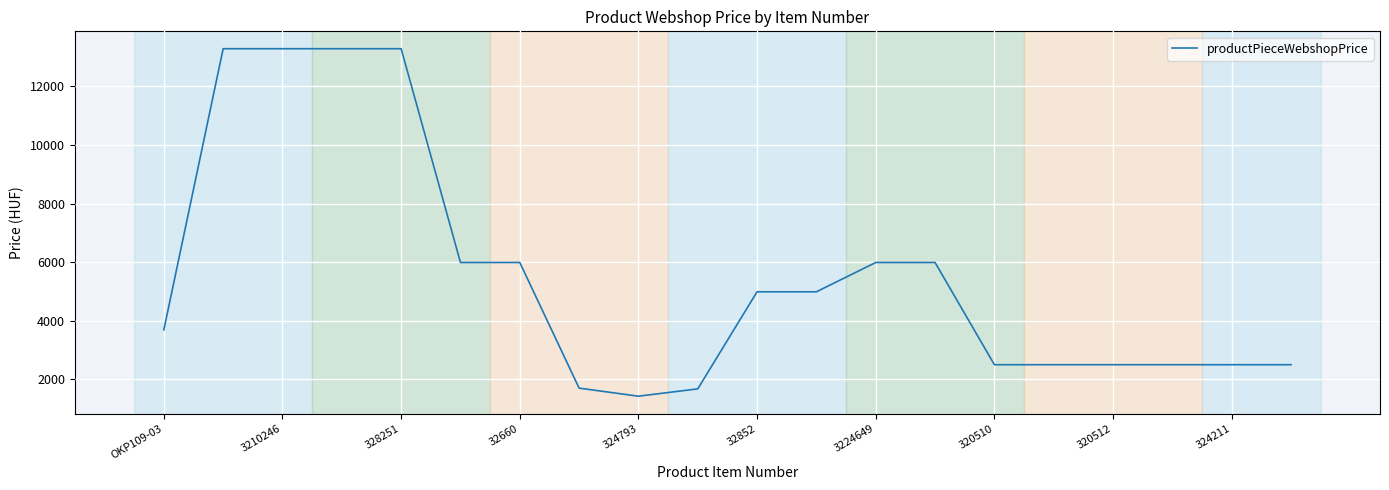

What is the smallest value displayed?

1425